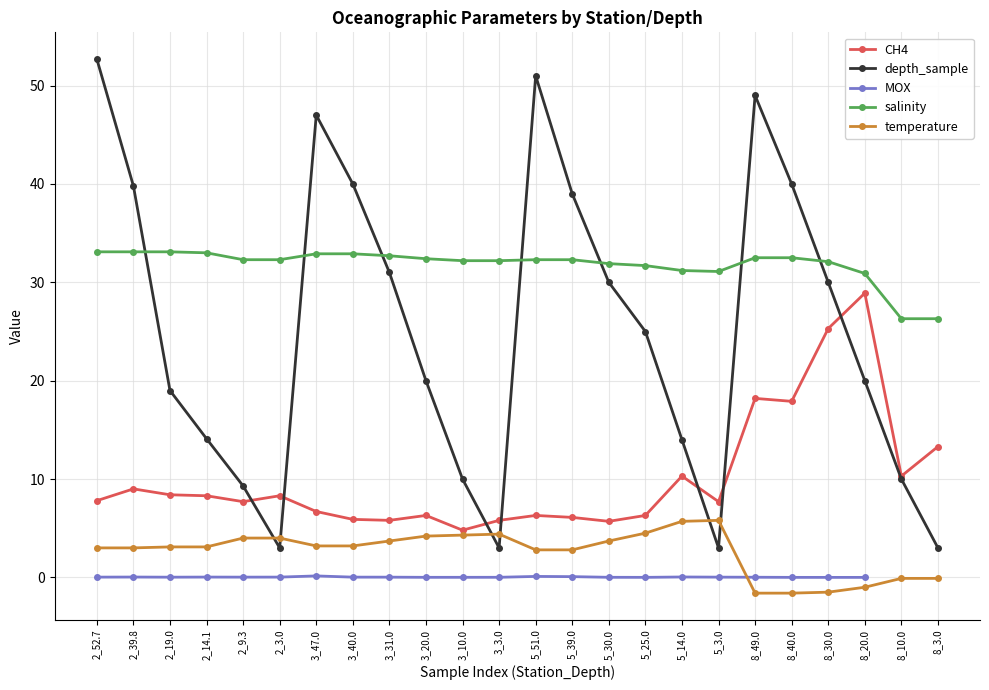

Is it true that MOX equals 0.0 at 8_20.0?

False